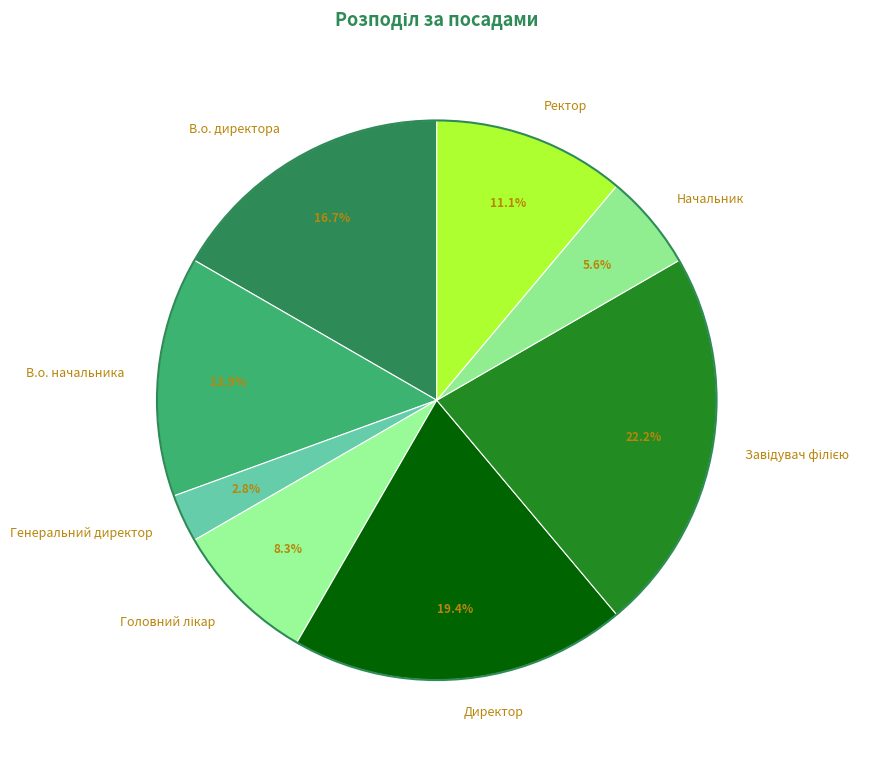

How many segments does this pie chart have?

8